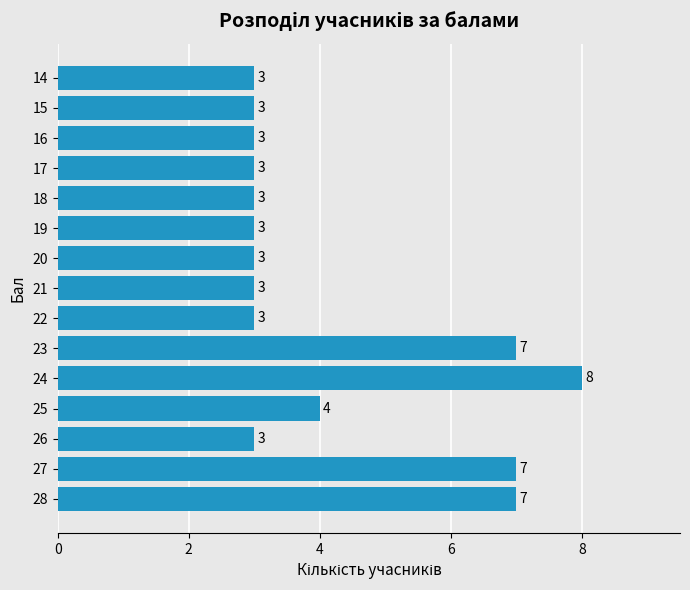

The value at 15 is 5. True or false?

False